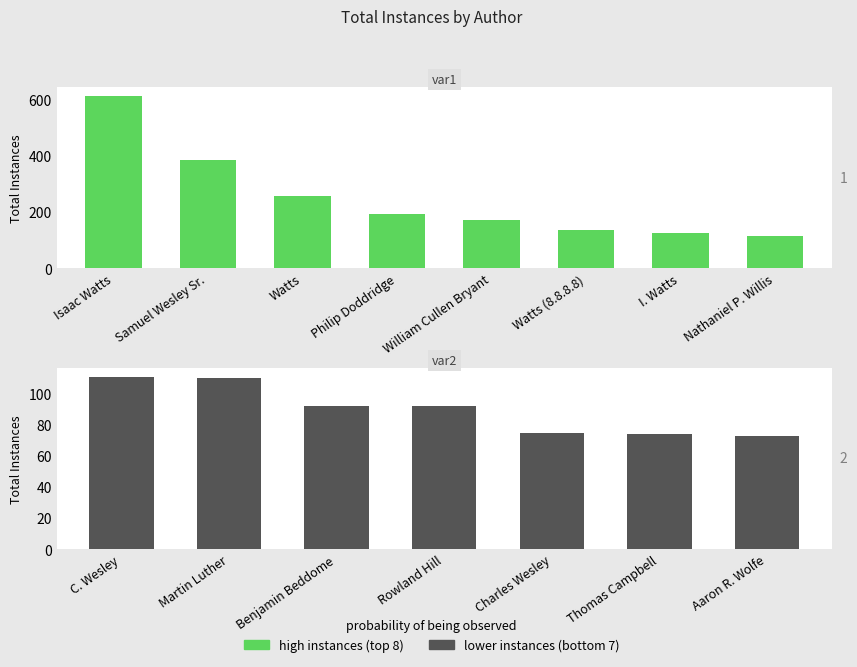

What is the smallest value displayed?

73